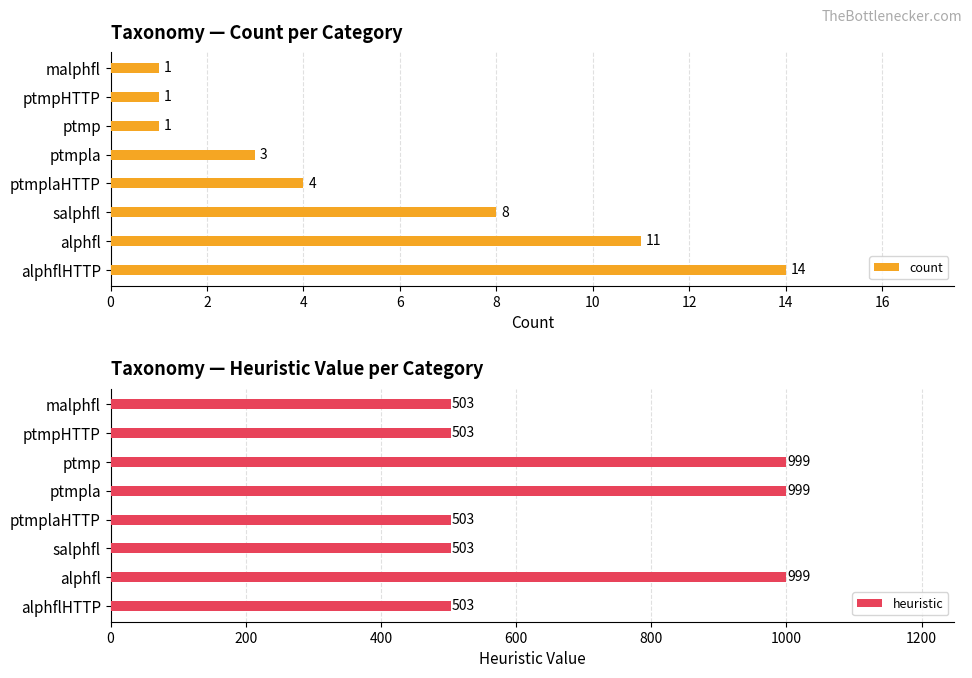

Count the number of categories in the chart.

8